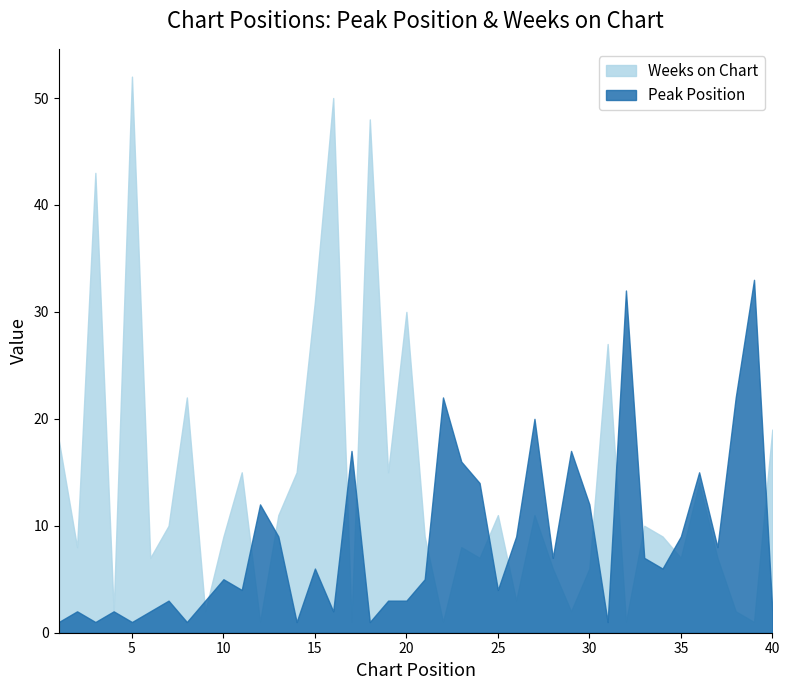

Which label corresponds to the smallest value in the chart?

1